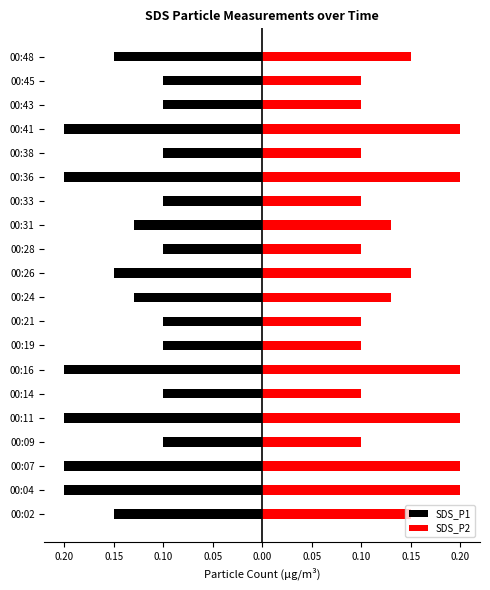

Reading left to right, transcribe all the data shown in this chart.

SDS_P1: -0.1	-0.2	-0.2	-0.1	-0.2	-0.1	-0.2	-0.1	-0.1	-0.1	-0.1	-0.1	-0.1	-0.1	-0.2	-0.1	-0.2	-0.1	-0.1	-0.1
SDS_P2: 0.1	0.2	0.2	0.1	0.2	0.1	0.2	0.1	0.1	0.1	0.1	0.1	0.1	0.1	0.2	0.1	0.2	0.1	0.1	0.1